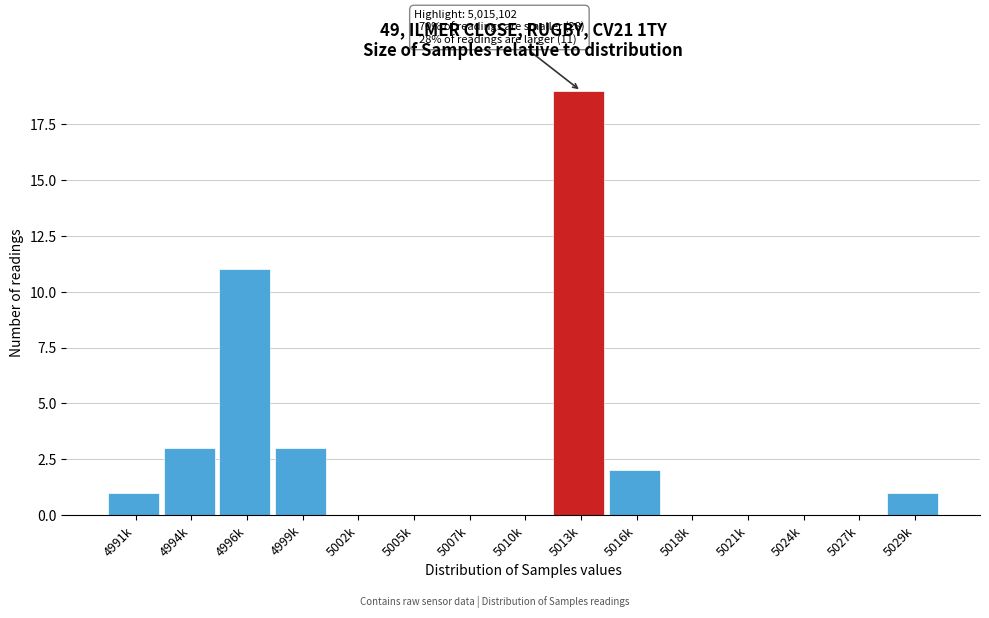

Reading left to right, transcribe all the data shown in this chart.

4991k=1	4994k=3	4996k=11	4999k=3	5002k=0	5005k=0	5007k=0	5010k=0	5013k=19	5016k=2	5018k=0	5021k=0	5024k=0	5027k=0	5029k=1